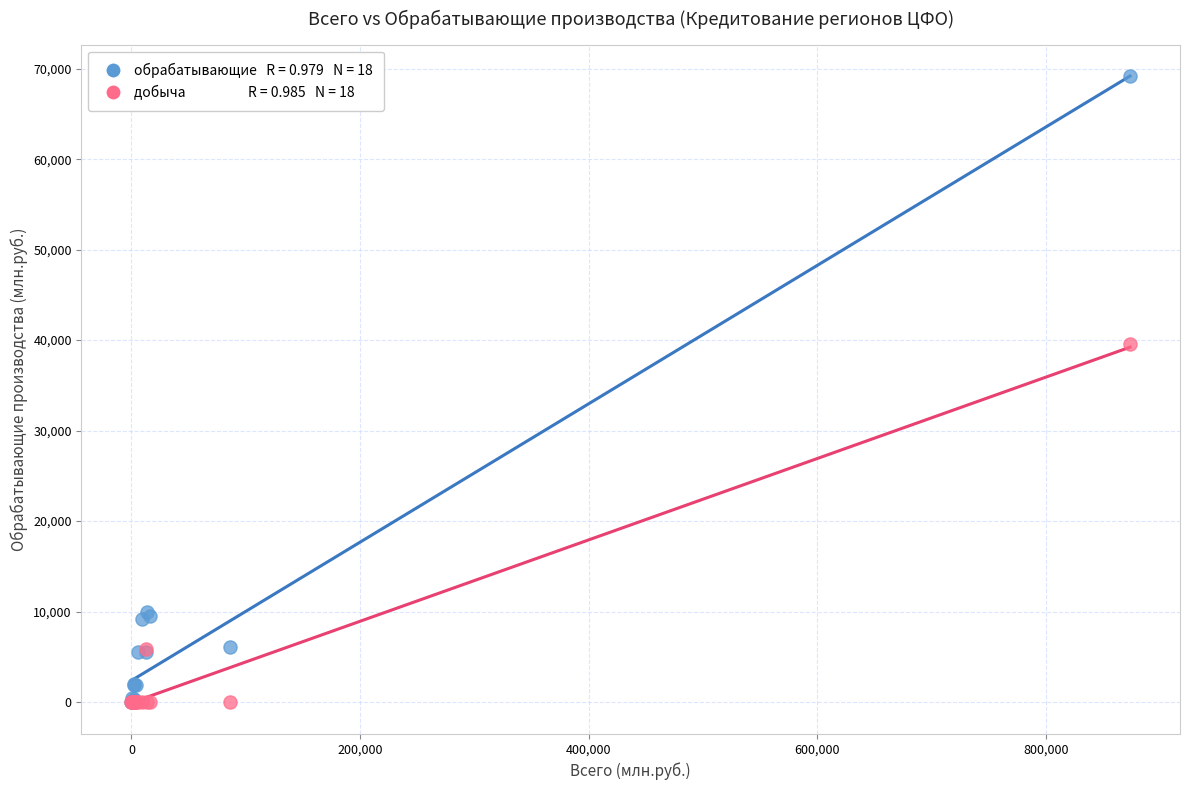

Across all series, what Y value is closest to 34594?

39547